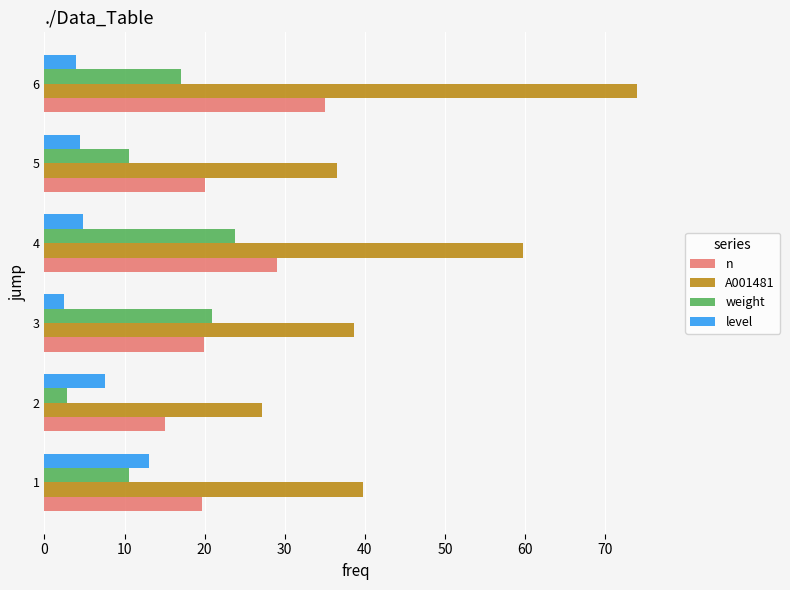

The value of level at 4 is 4.8. True or false?

True